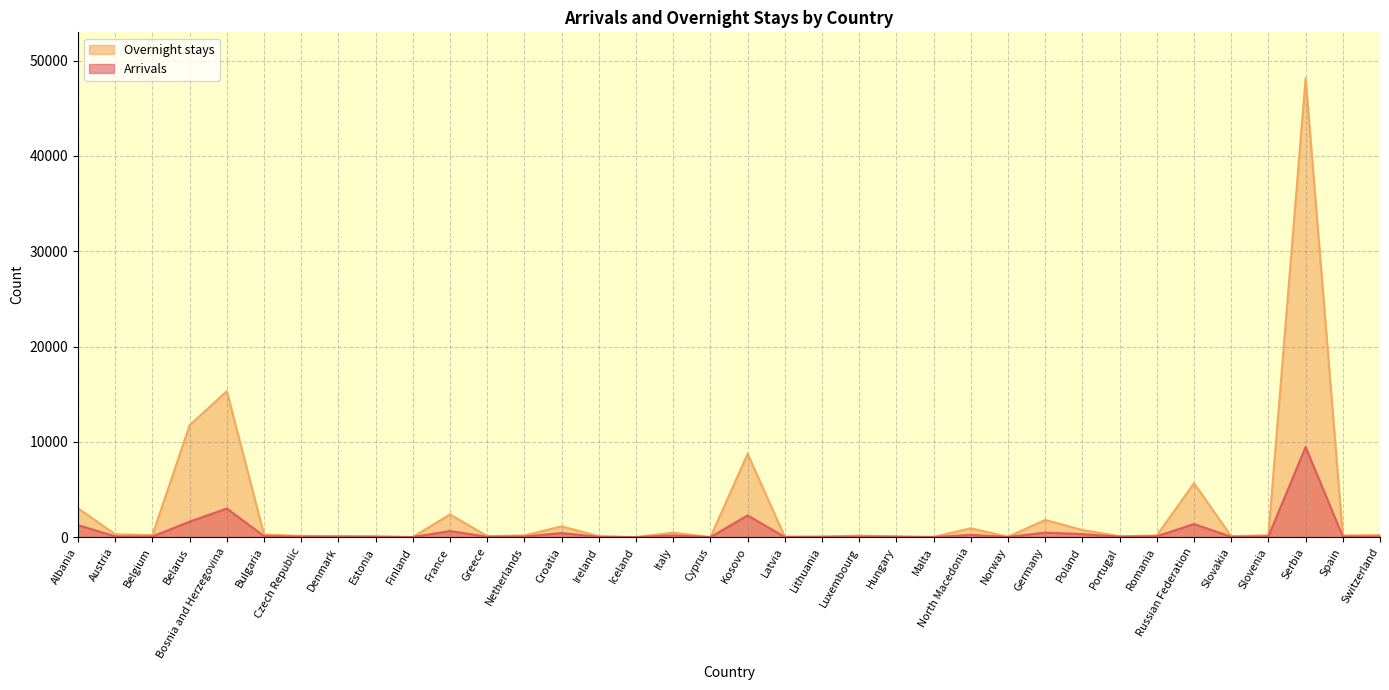

Reading left to right, extract all data points from this chart.

Arrivals: Albania=1263	Austria=78	Belgium=65	Belarus=1629	Bosnia and Herzegovina=3003	Bulgaria=109	Czech Republic=53	Denmark=44	Estonia=13	Finland=6	France=643	Greece=40	Netherlands=69	Croatia=426	Ireland=32	Iceland=2	Italy=177	Cyprus=1	Kosovo=2280	Latvia=16	Lithuania=22	Luxembourg=56	Hungary=34	Malta=4	North Macedonia=239	Norway=20	Germany=474	Poland=318	Portugal=45	Romania=89	Russian Federation=1375	Slovakia=36	Slovenia=78	Serbia=9461	Spain=65	Switzerland=66
Overnight stays: Albania=3026	Austria=301	Belgium=220	Belarus=11747	Bosnia and Herzegovina=15311	Bulgaria=282	Czech Republic=128	Denmark=114	Estonia=113	Finland=11	France=2391	Greece=109	Netherlands=180	Croatia=1134	Ireland=99	Iceland=6	Italy=472	Cyprus=1	Kosovo=8748	Latvia=50	Lithuania=67	Luxembourg=159	Hungary=87	Malta=24	North Macedonia=930	Norway=40	Germany=1807	Poland=747	Portugal=94	Romania=178	Russian Federation=5664	Slovakia=98	Slovenia=197	Serbia=48162	Spain=175	Switzerland=215